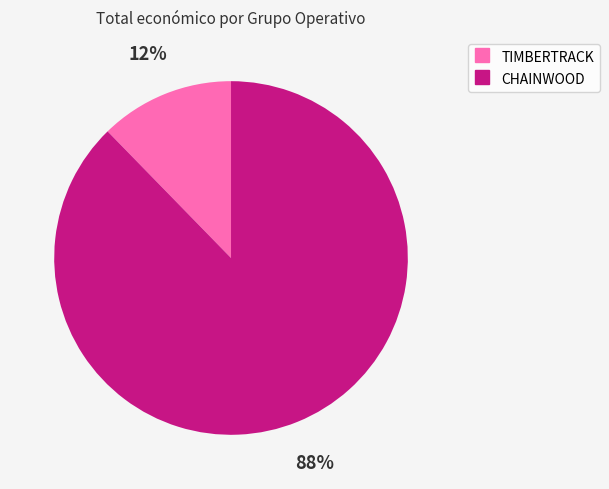

Between CHAINWOOD and TIMBERTRACK, which is larger?

CHAINWOOD